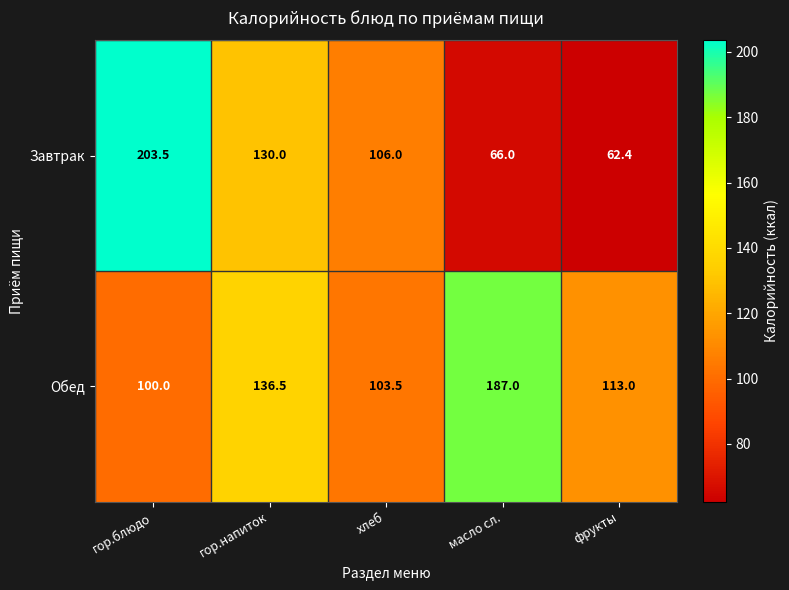

Is it true that Завтрак equals 86.0 at масло сл.?

False